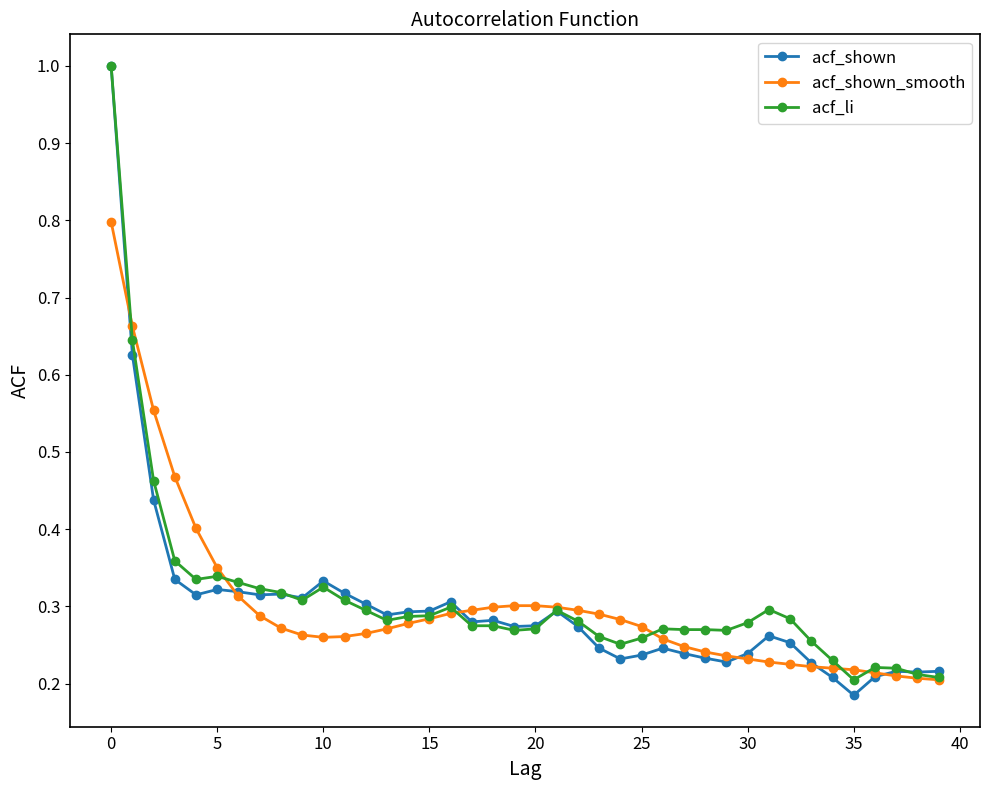

At how many categories does at least one series exceed 0?

40